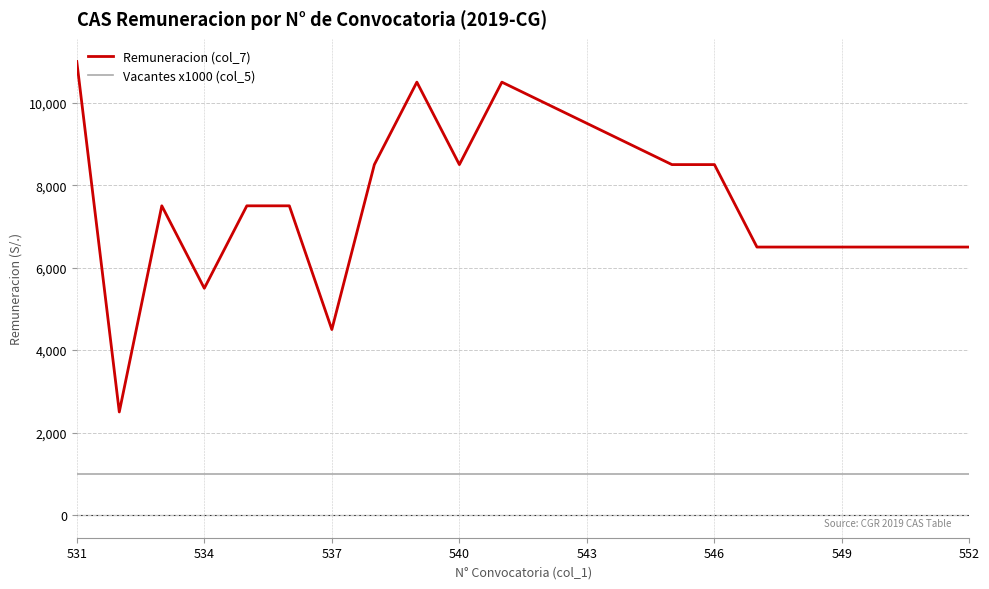

Which series has the largest range (max minus min)?

Remuneracion (col_7)